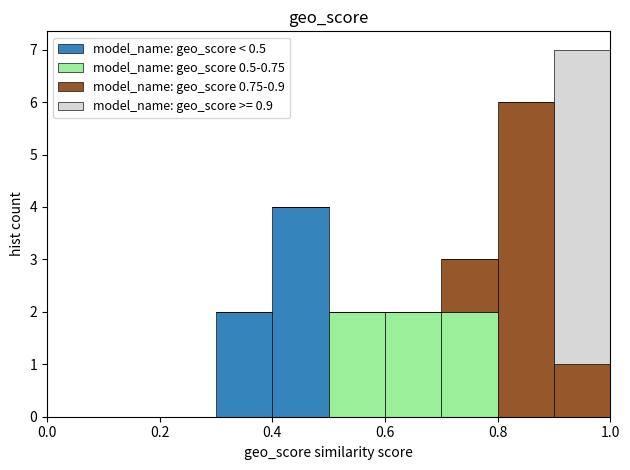

Reading left to right, transcribe this chart: for each stacked bar, give the range it covers on the x-axis and its total height. The values are not printed on the chart, so give them approximately, as read against the axis.

0.0 to 0.1: 0
0.1 to 0.2: 0
0.2 to 0.3: 0
0.3 to 0.4: 2
0.4 to 0.5: 4
0.5 to 0.6: 2
0.6 to 0.7: 2
0.7 to 0.8: 3
0.8 to 0.9: 6
0.9 to 1.0: 7